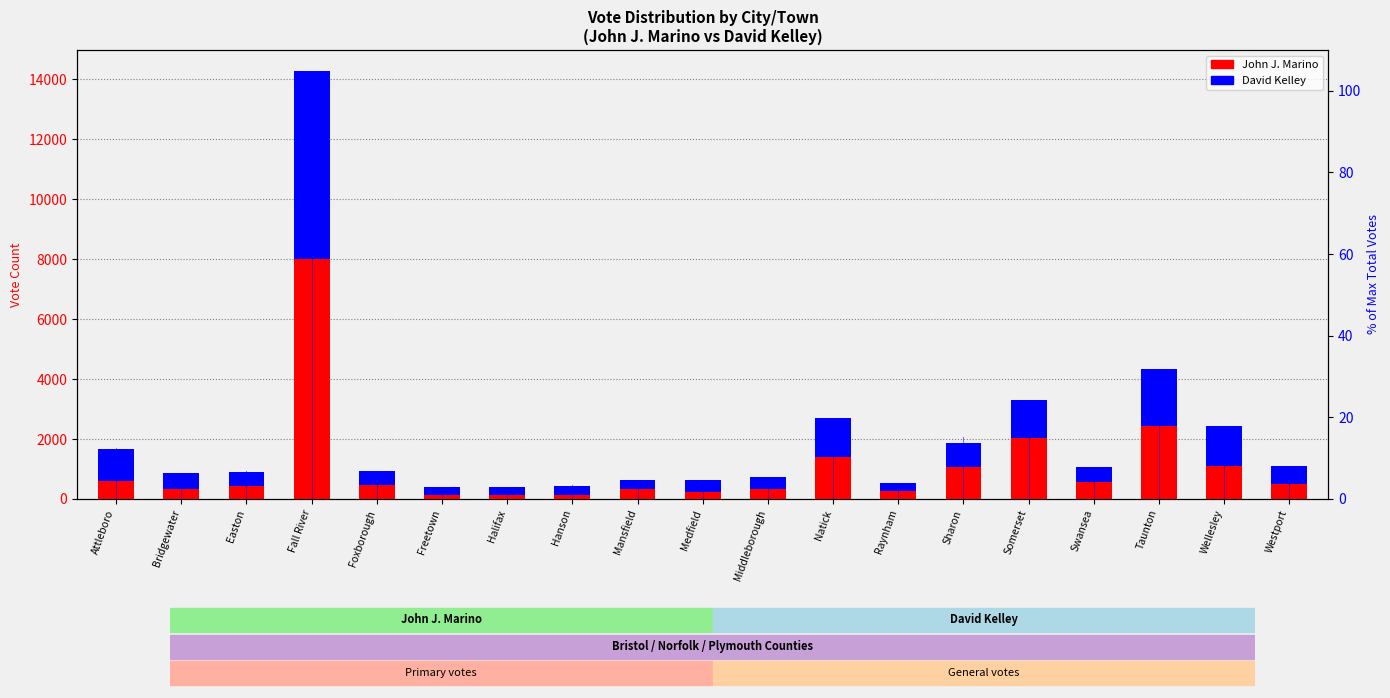

What is the highest value of the John J. Marino series?

7997